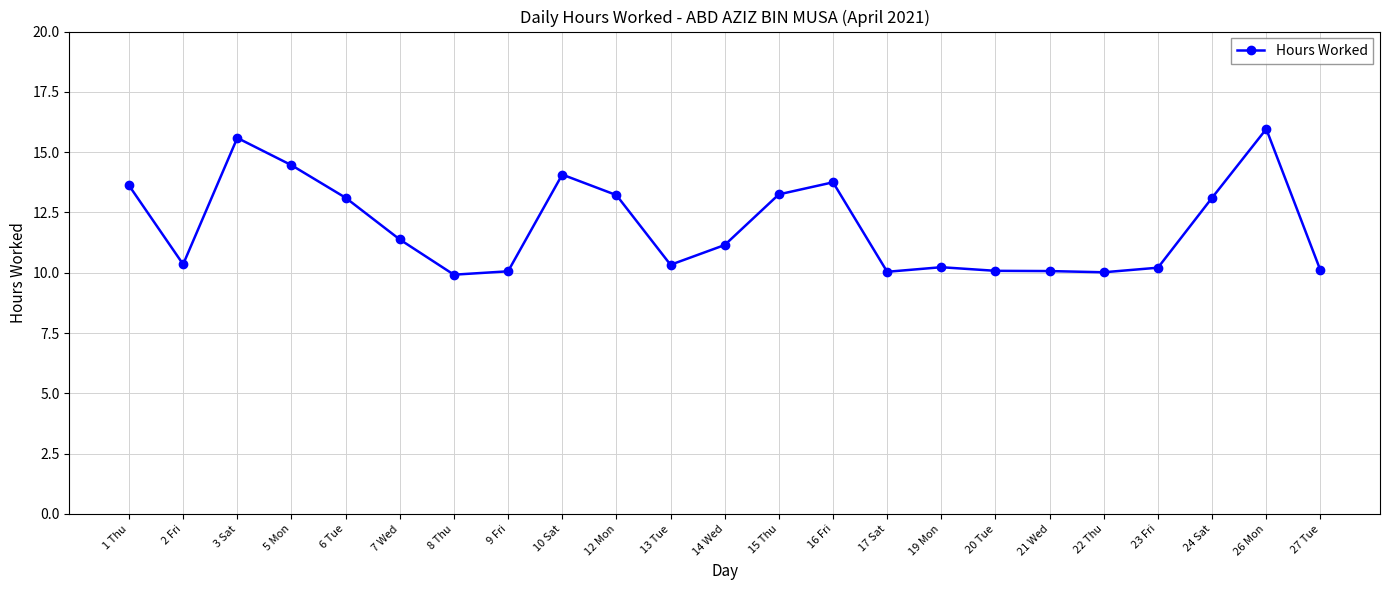

What is the smallest value displayed?

9.9